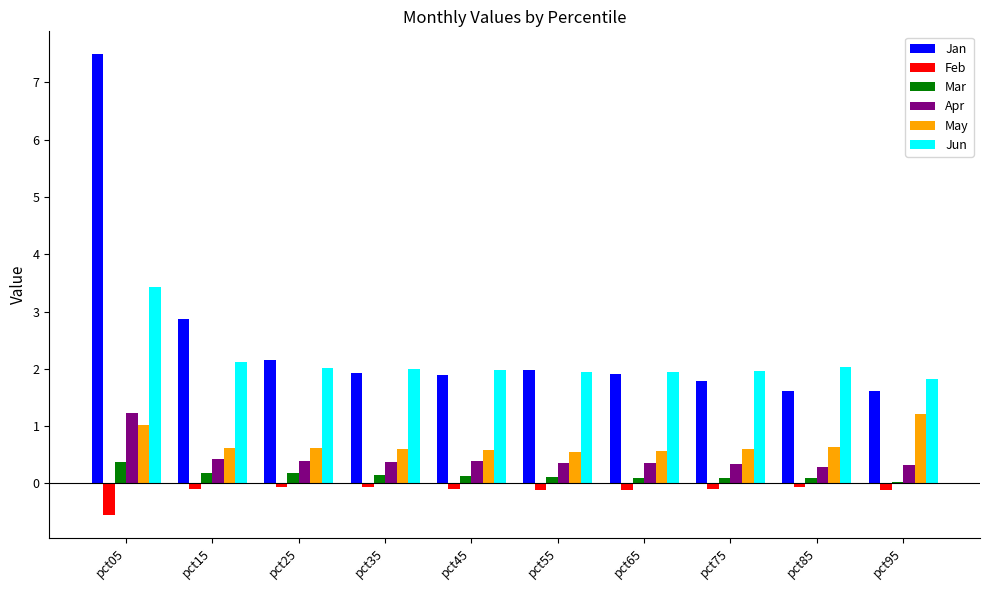

How many groups of bars are there?

10